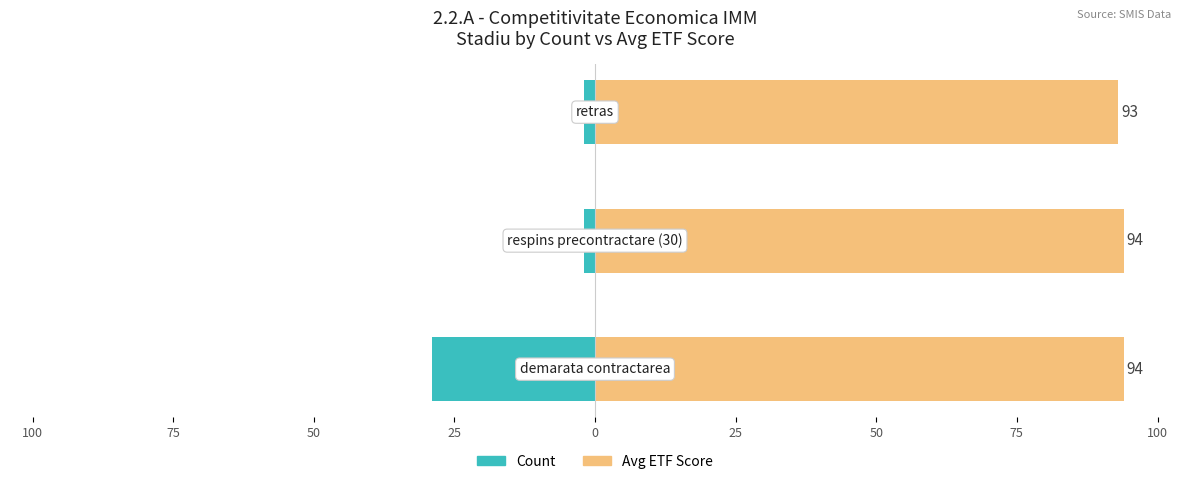

What is the difference between the maximum and minimum values in the Count series?

27